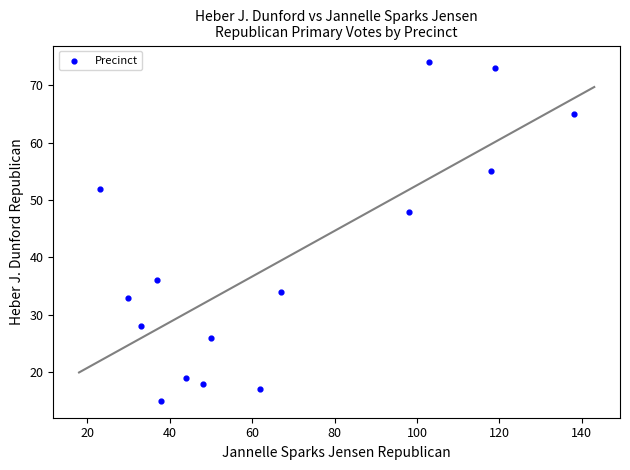

What Y value in the scatter plot is closest to 44?

48